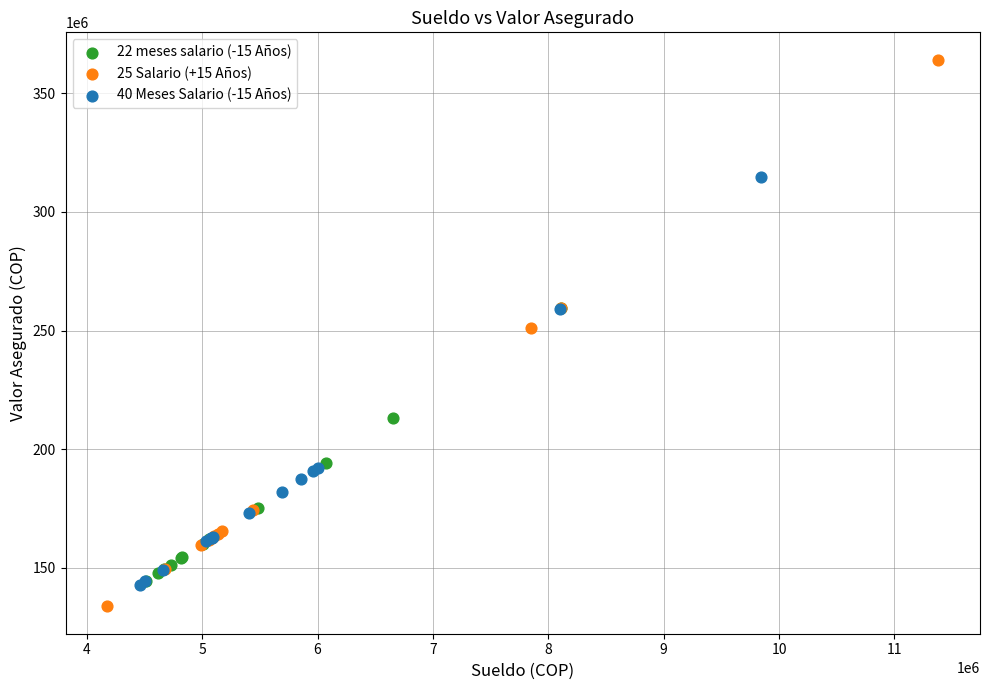

Which series contains the lowest Y value?

25 Salario (+15 Años)